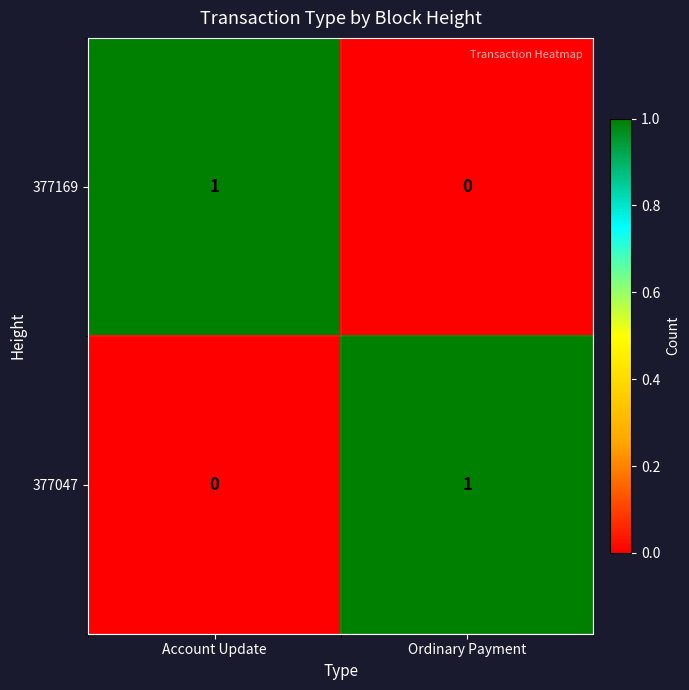

The 377169 series shows 0 at Ordinary Payment. True or false?

True